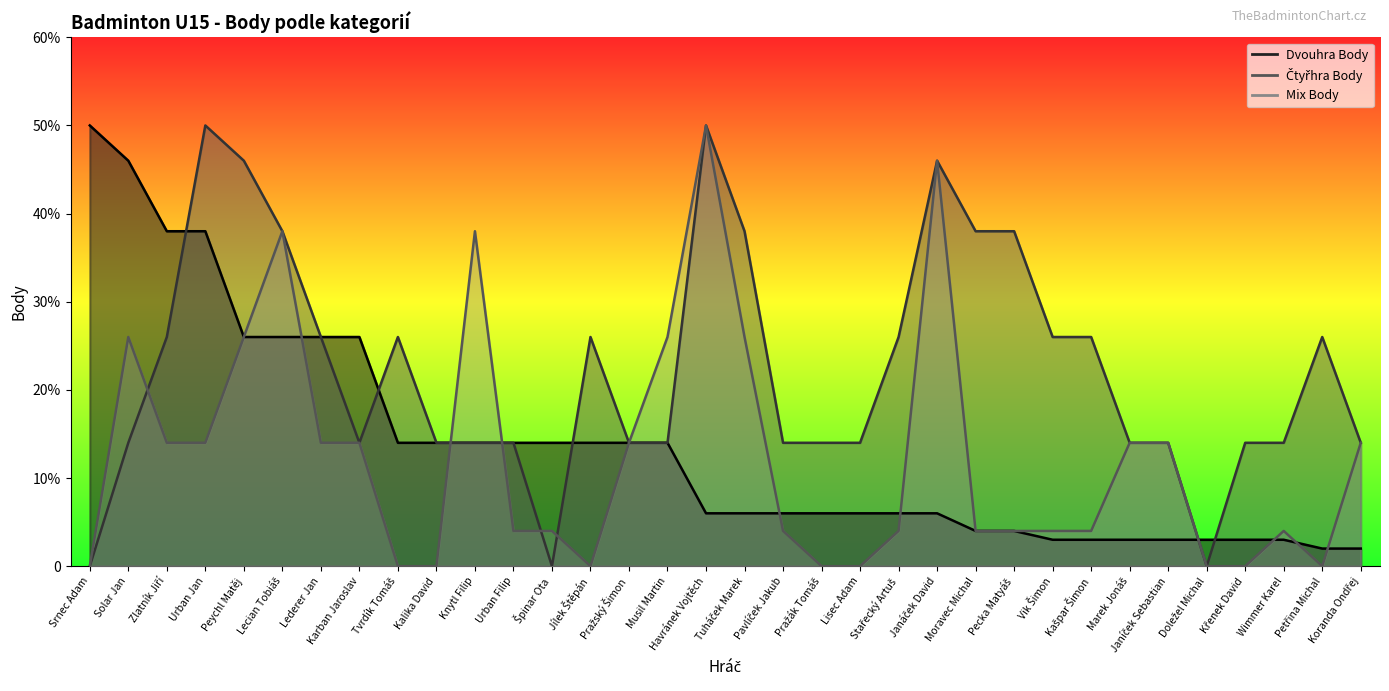

Which series changed the most between Srnec Adam and Janáček David?

Ctyřhra Body